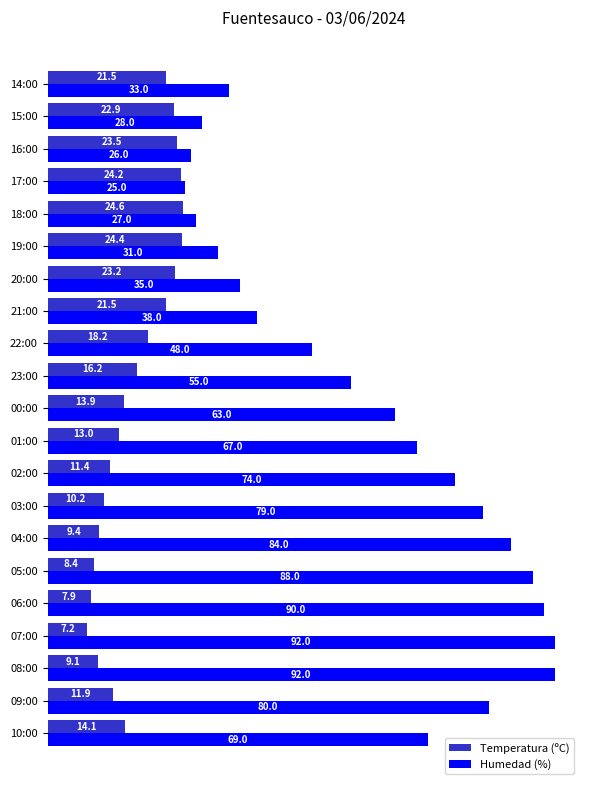

At 08:00, list the series in order from largest to smallest.

Humedad (%), Temperatura (ºC)